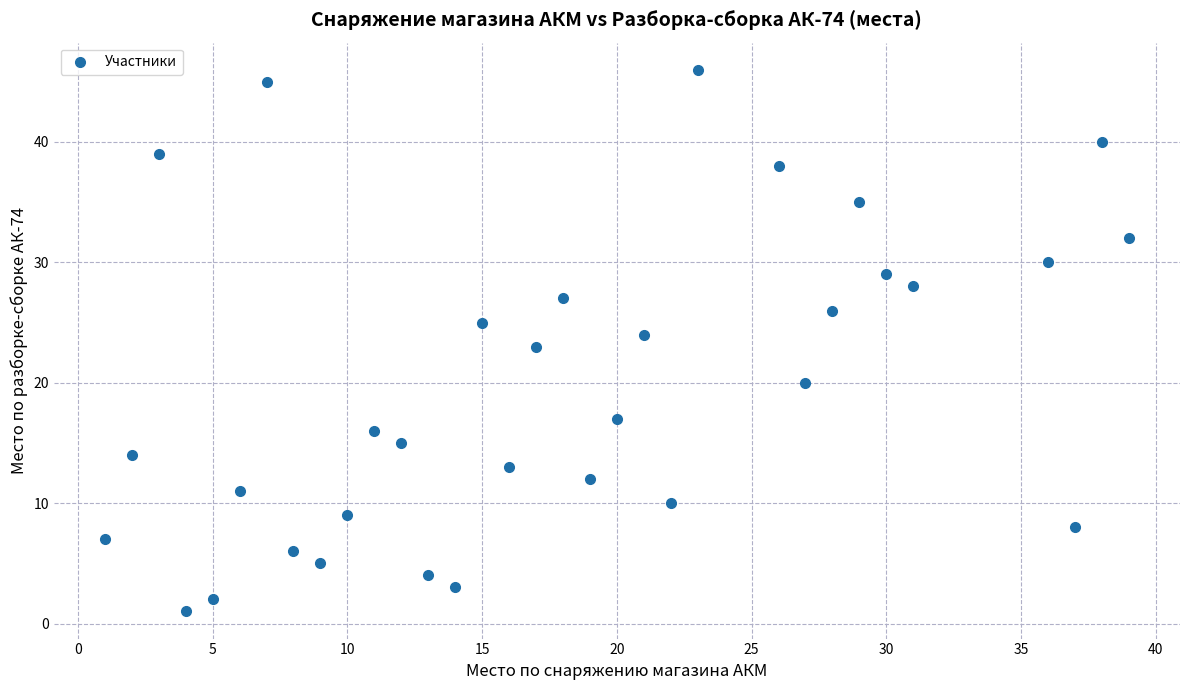

What is the range of X values (max minus min)?

38